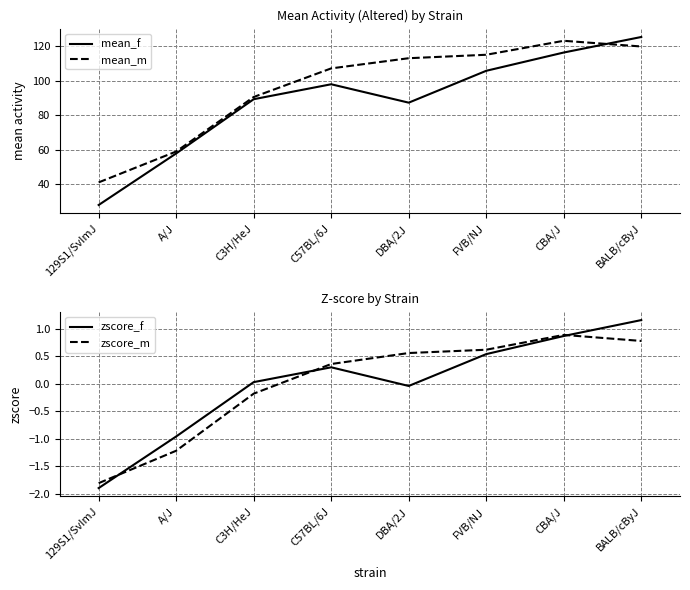

At which category does mean_f reach its first local valley?

DBA/2J